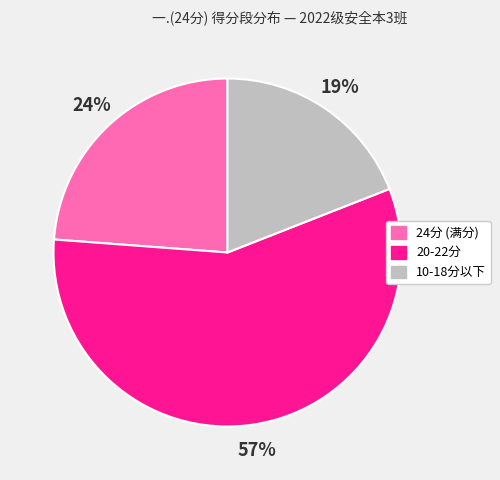

Is there any slice that represents more than half of the pie?

Yes